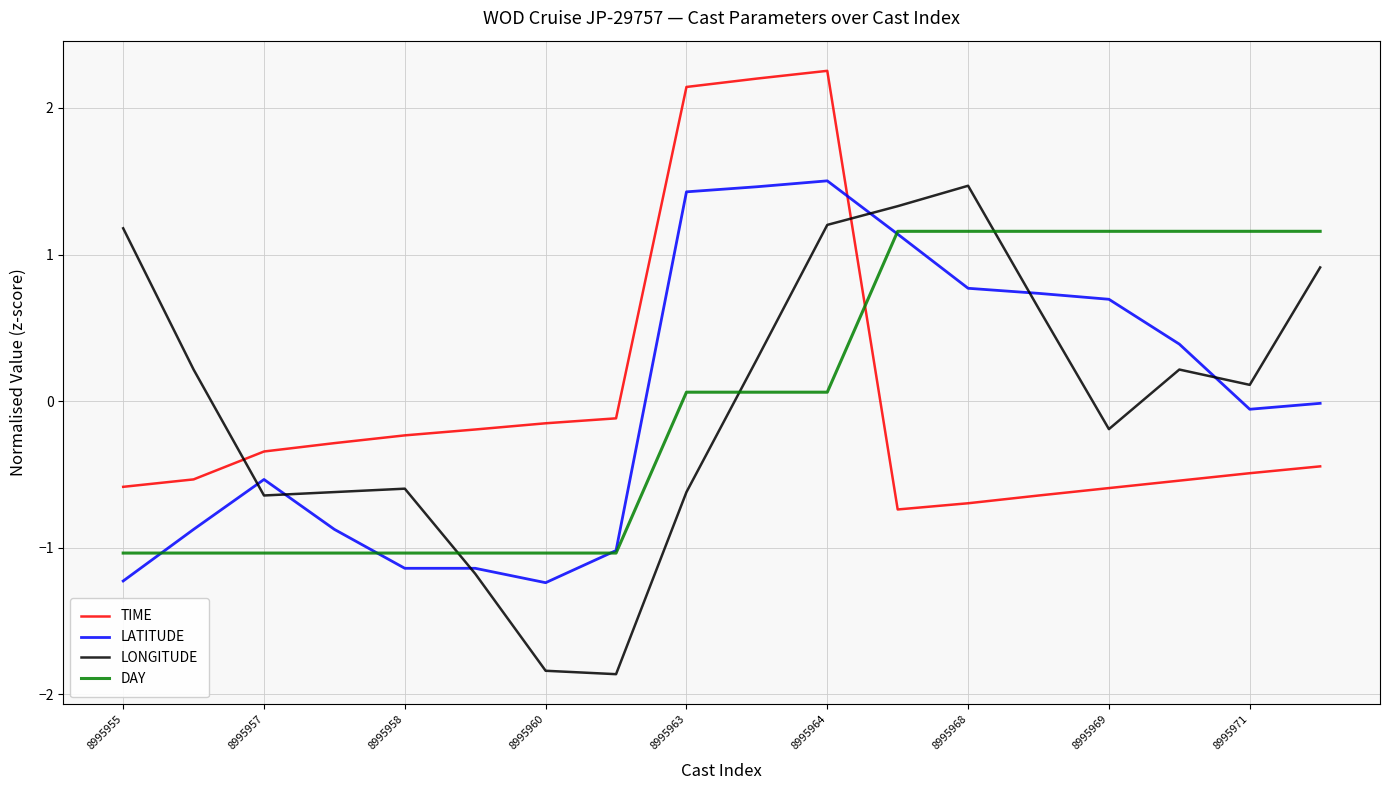

True or false: LATITUDE and TIME intersect in this chart.

True